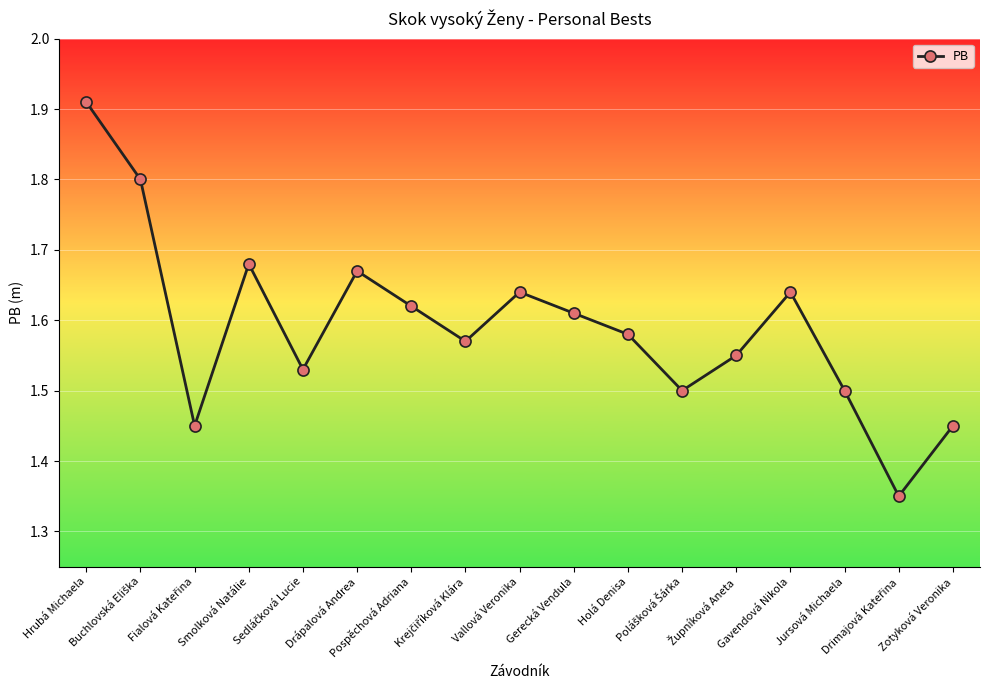

What is the difference between the maximum and second lowest values?

0.5